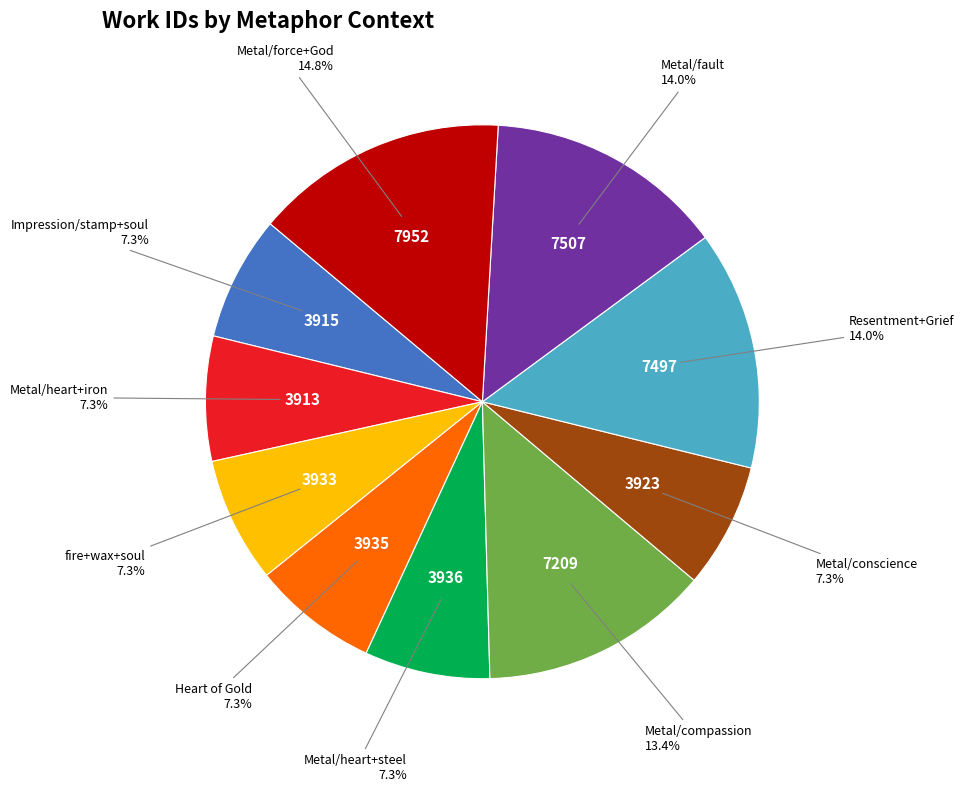

Is there a majority slice in this chart?

No